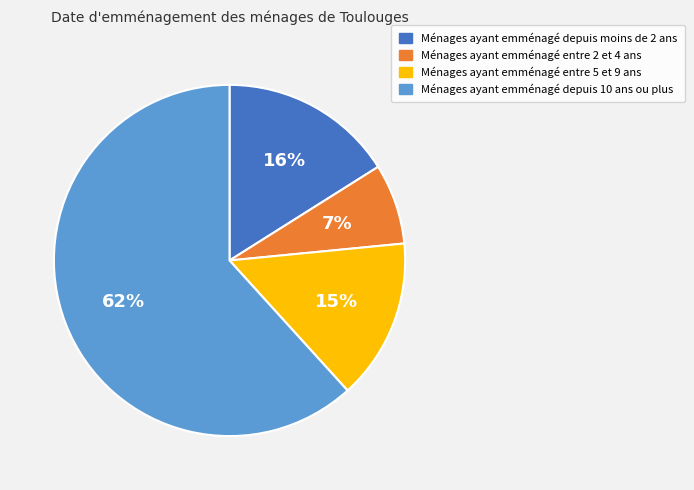

Is there a majority slice in this chart?

Yes